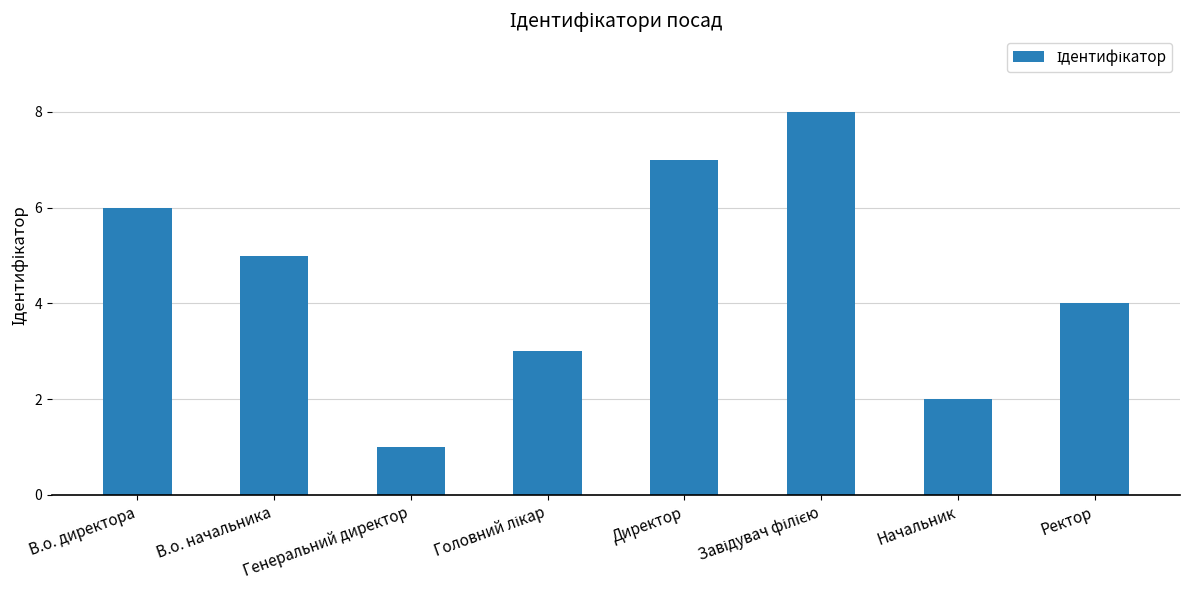

Which has a higher value, В.о. начальника or Генеральний директор?

В.о. начальника